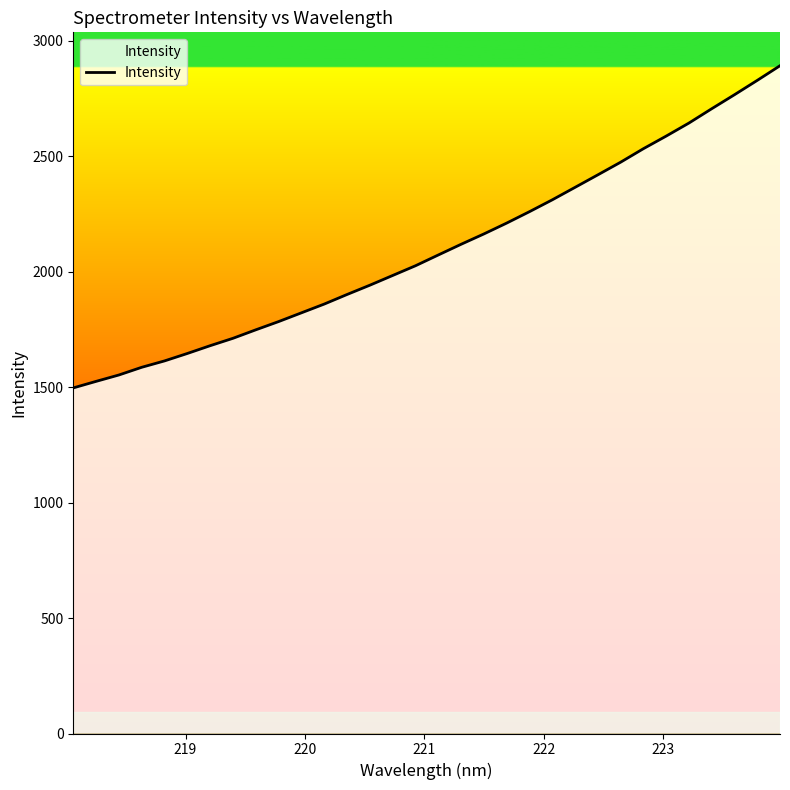

What is the maximum value shown in the chart?

2892.7